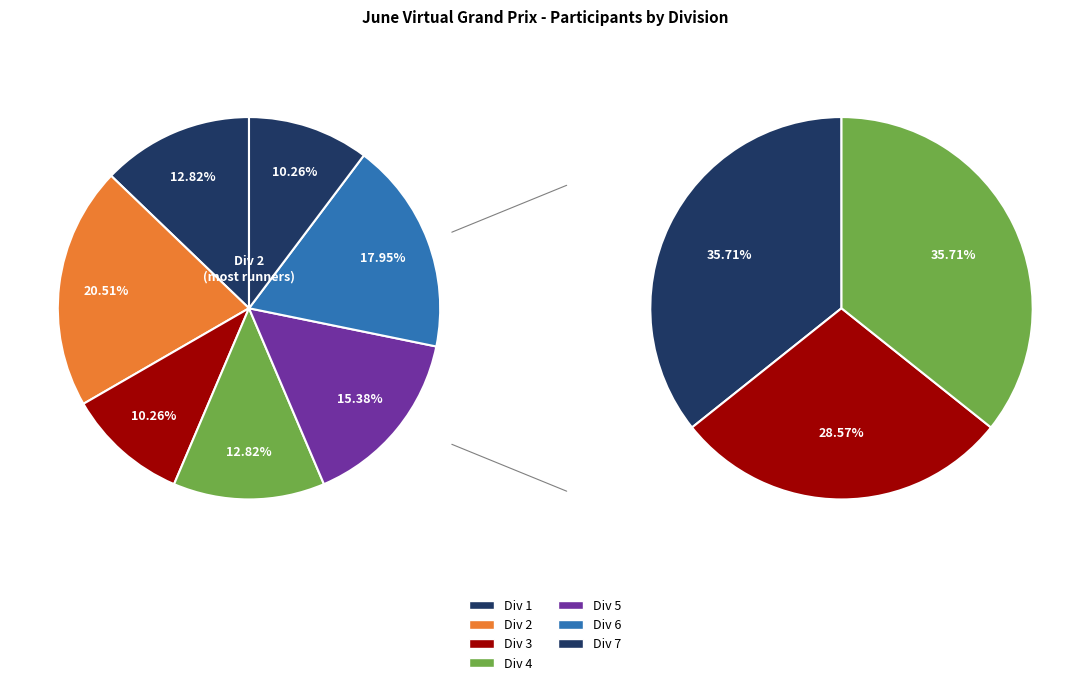

Is the sum of Div 3 and Div 5 greater than half?

No